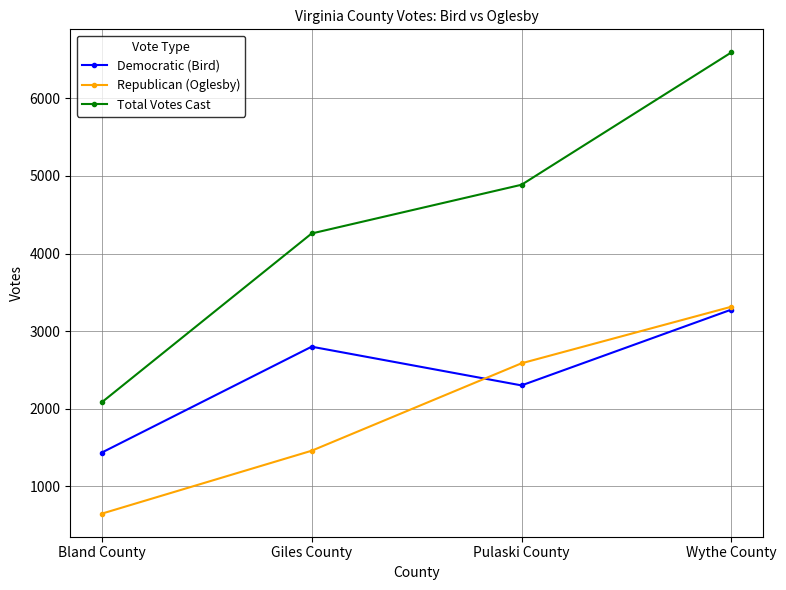

What is the difference between the highest and lowest values at Giles County?

2800